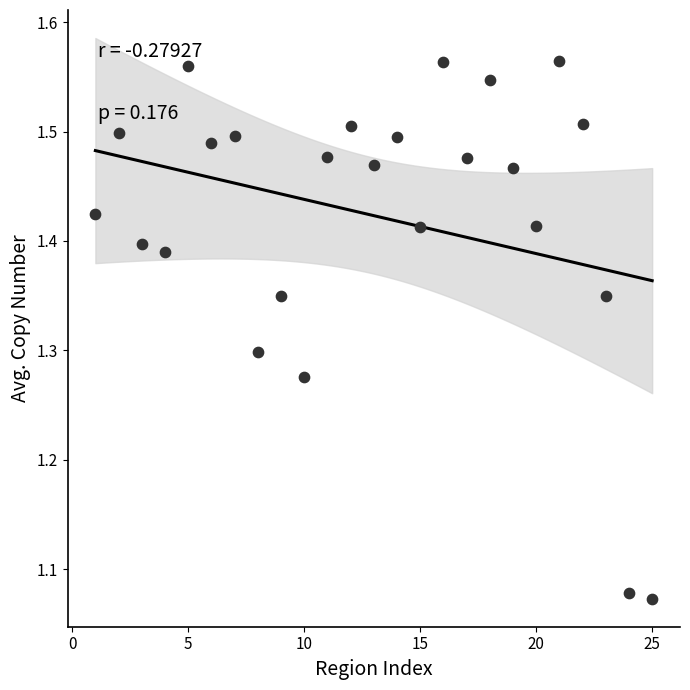

What is the range of X values (max minus min)?

24.0